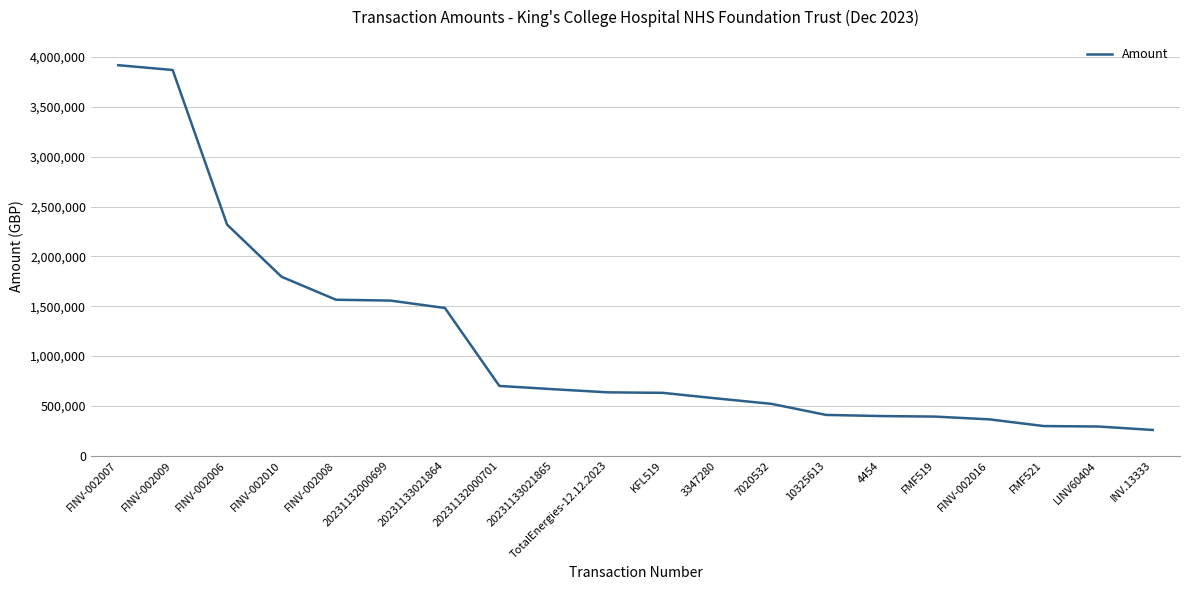

Which category has the lowest value across all series?

INV.13333